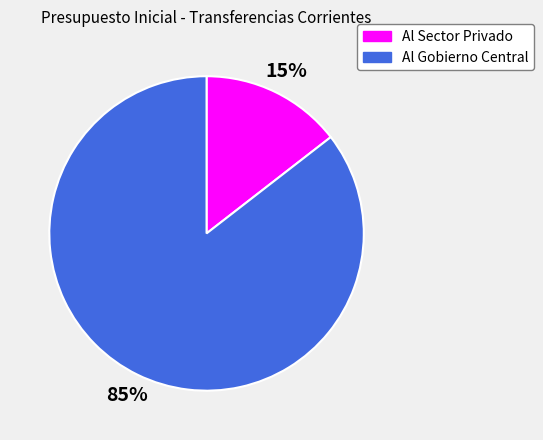

To the nearest percent, what is the combined percentage of Al Sector Privado and Al Gobierno Central?

100%